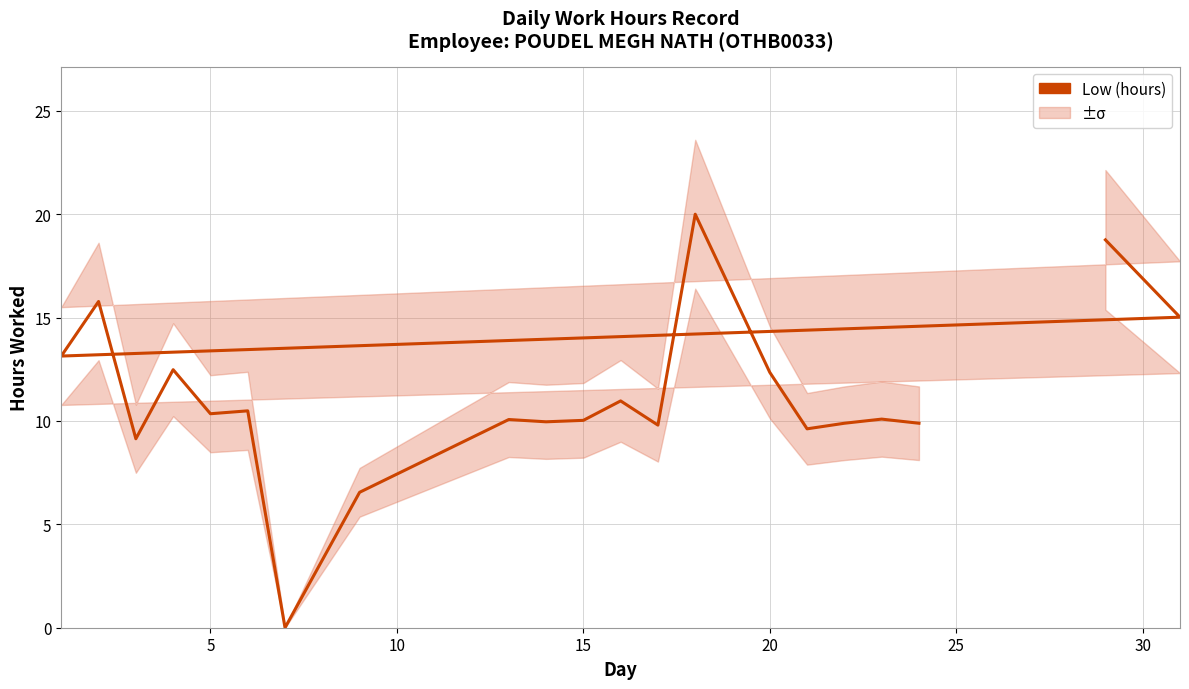

What is the difference between the maximum and second lowest values?

13.4